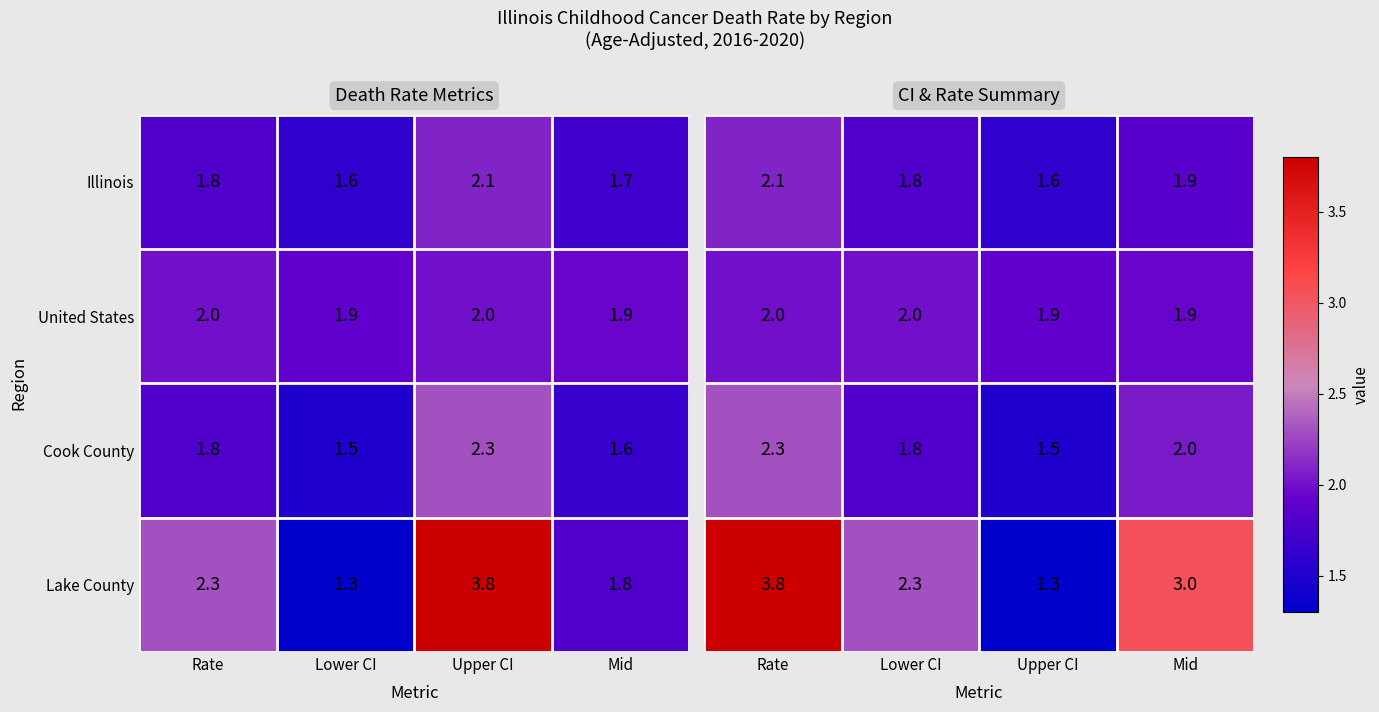

The Lake County series shows 1.8 at Mid. True or false?

True